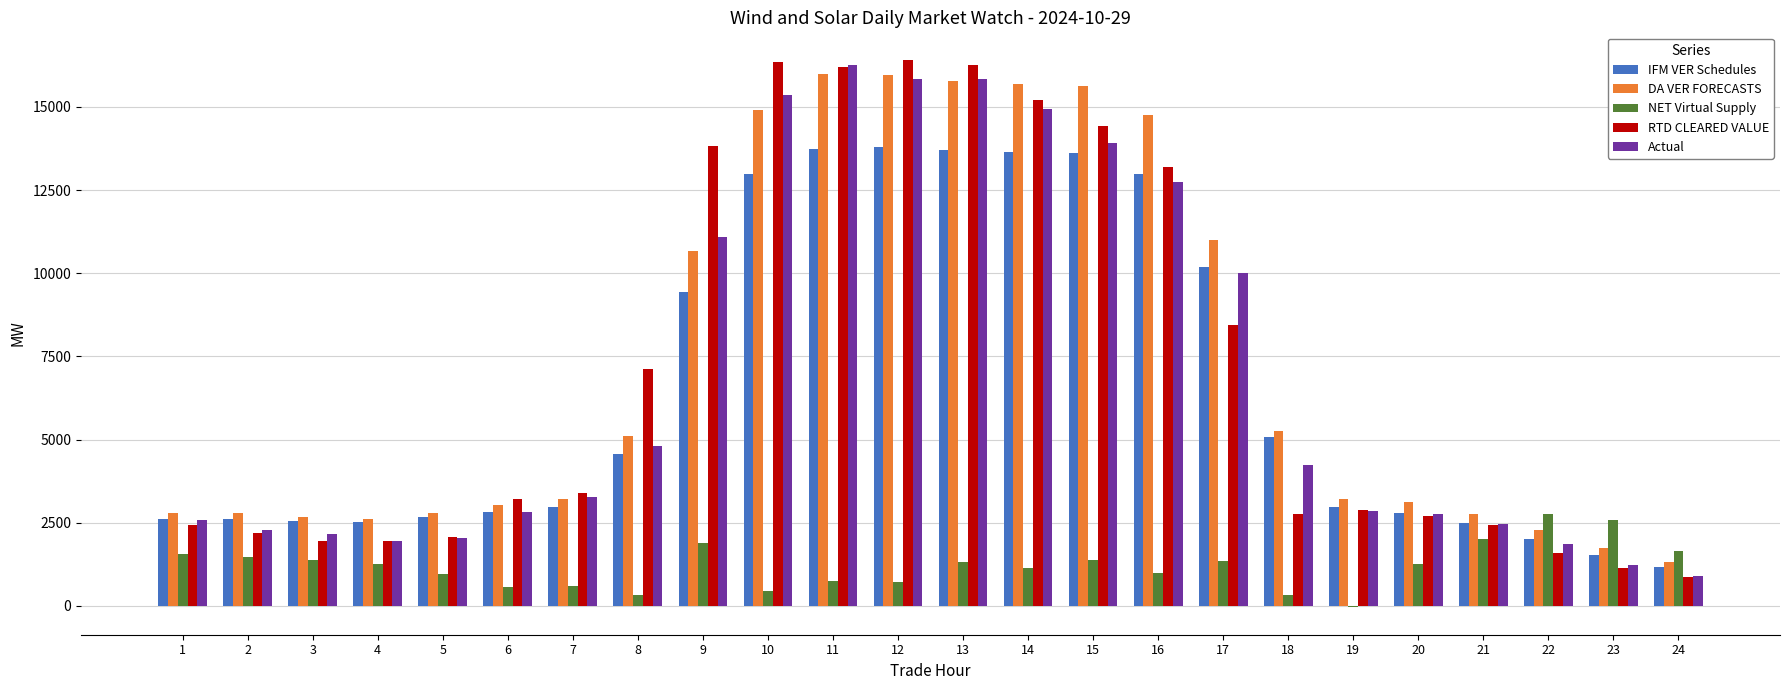

What are all the series names shown in the legend?

IFM VER Schedules, DA VER FORECASTS, NET Virtual Supply, RTD CLEARED VALUE, Actual